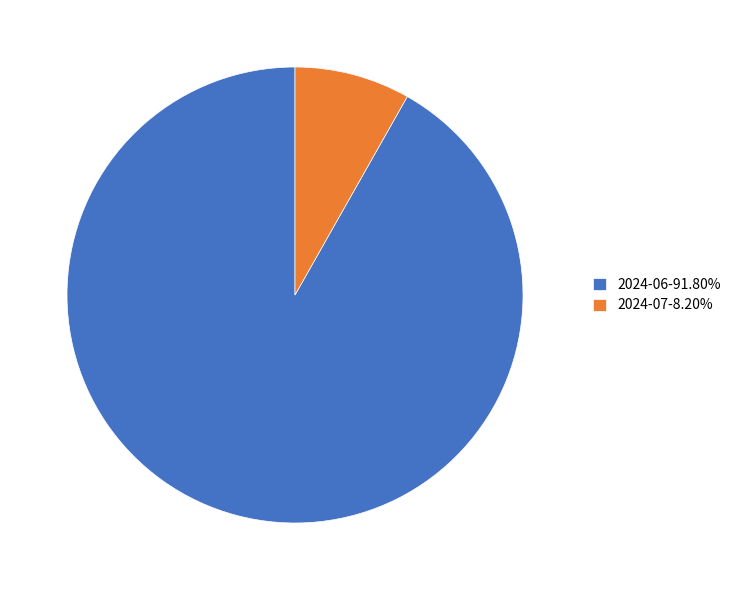

The 2024-06 slice represents 97% of the pie. True or false?

False